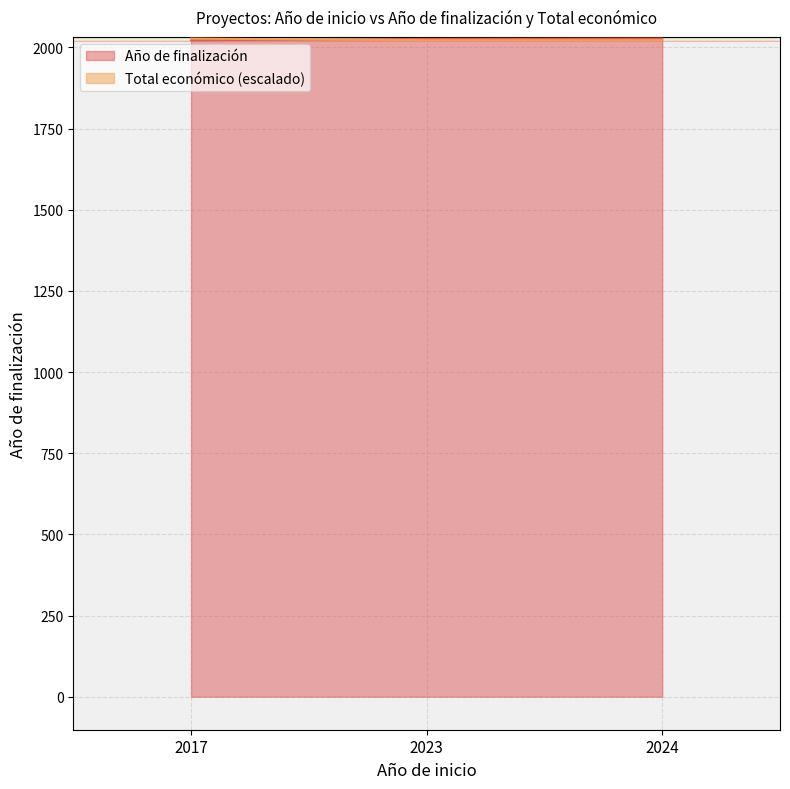

Rank the series by their average value, from highest to lowest.

Año de finalización, Total económico